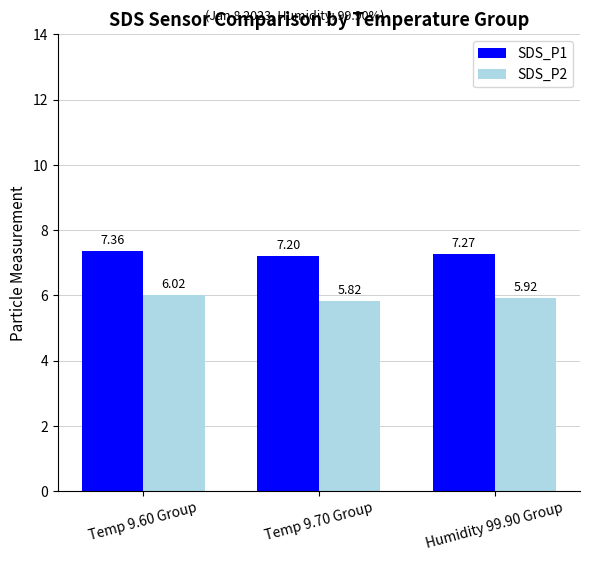

Which series has the largest total across all categories?

SDS_P1